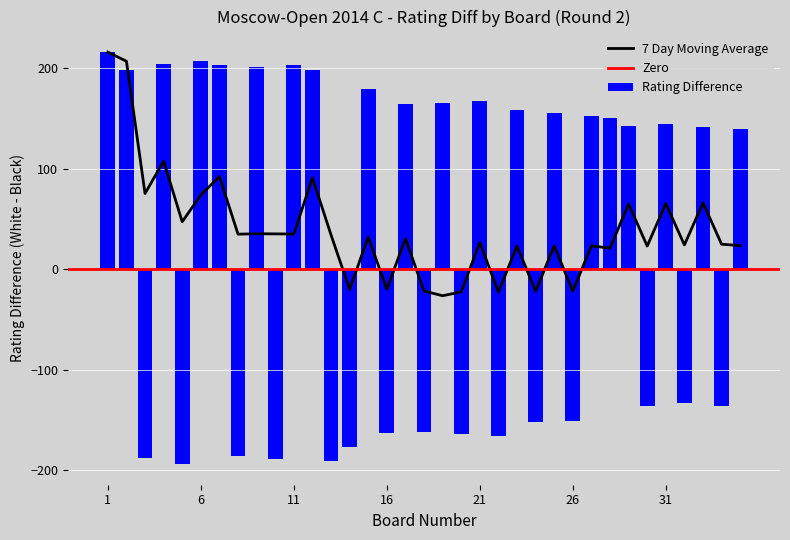

What is the minimum value for 7 Day Moving Average?

-26.4